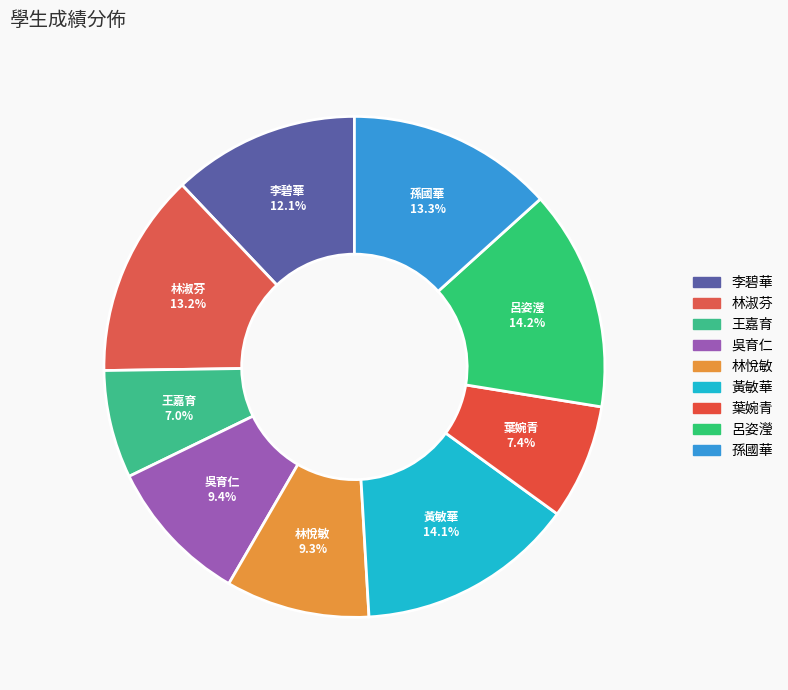

Count the number of slices in the pie.

9